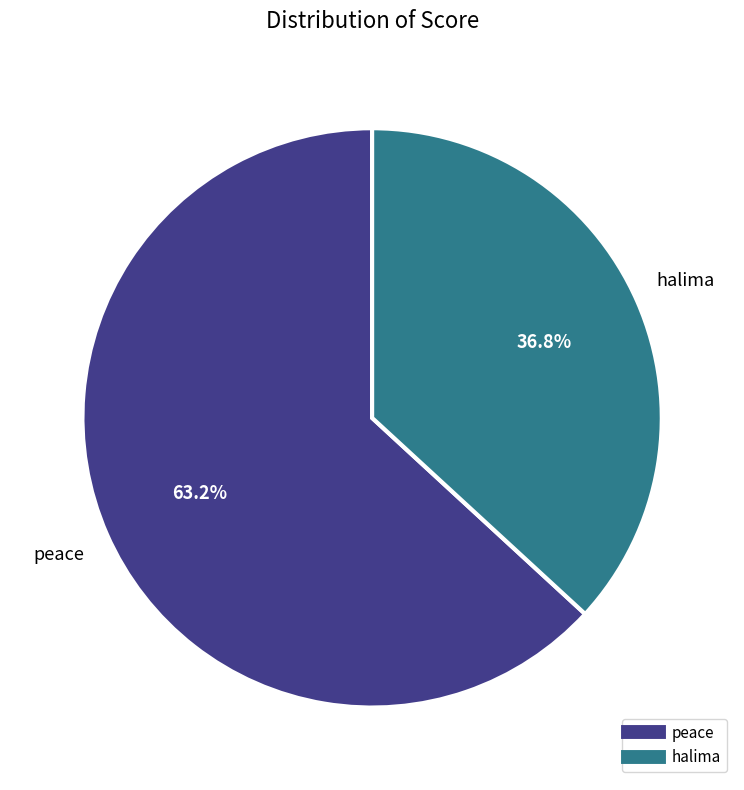

Which slice is the smallest?

halima